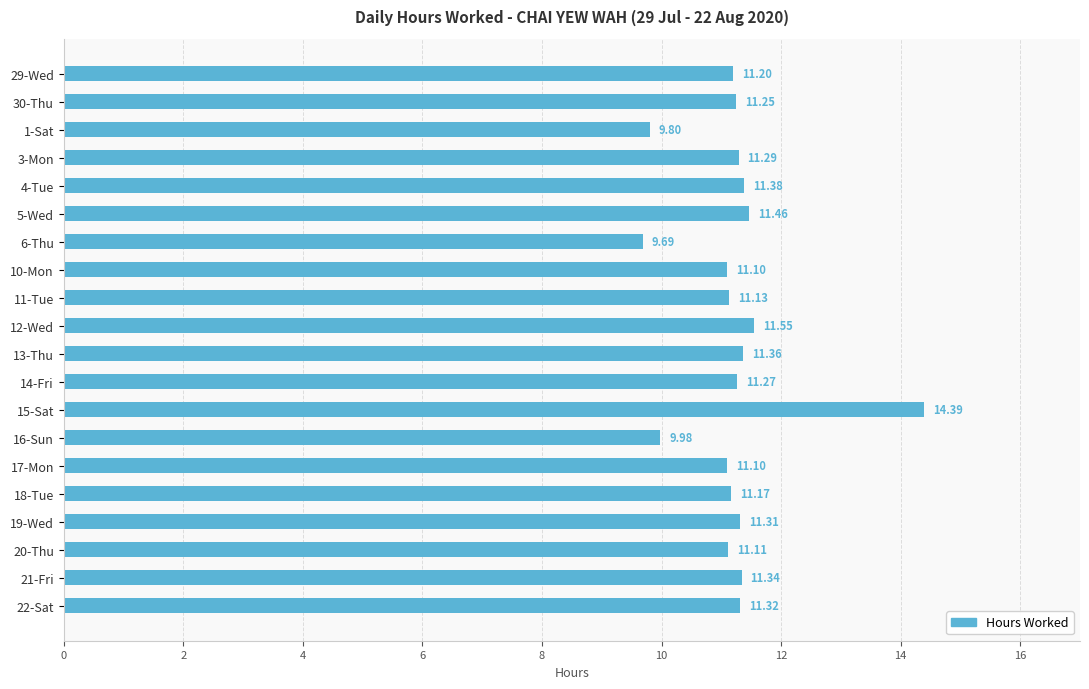

What is the difference between the maximum and minimum values?

4.7